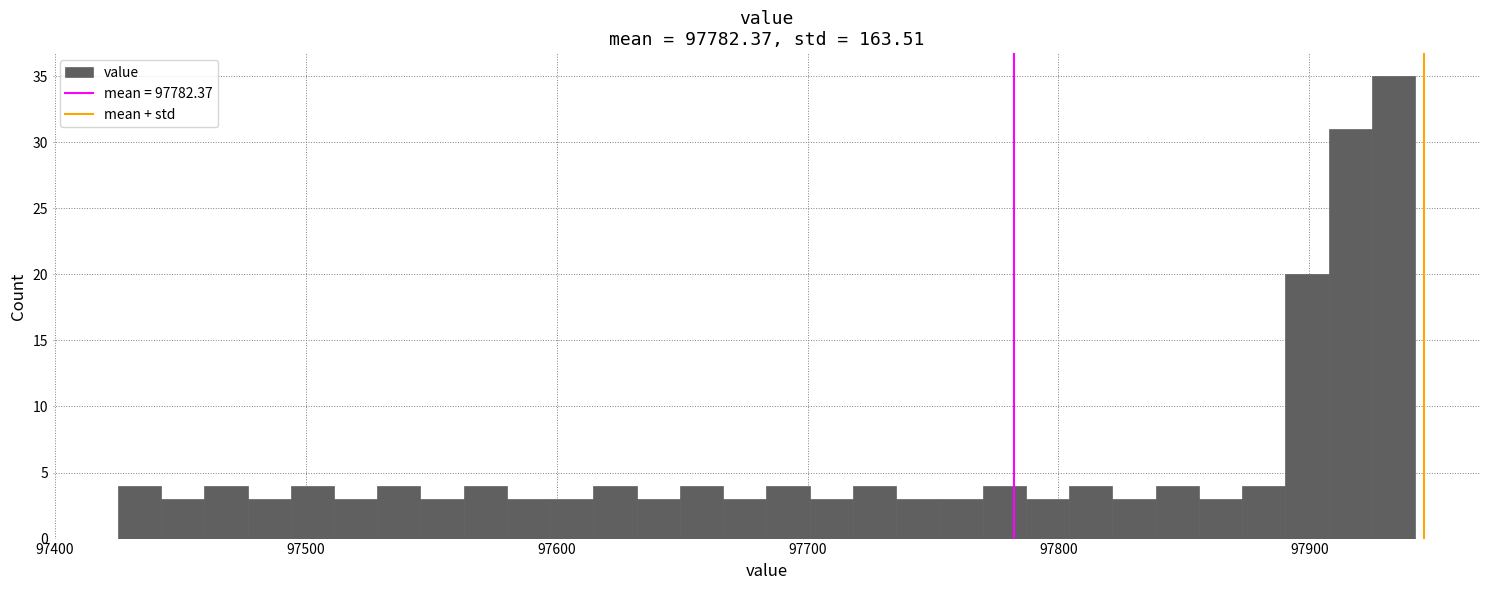

Around what value on the x-axis is the tallest bar? Give the approximate position of its centre, as read against the axis.

97930